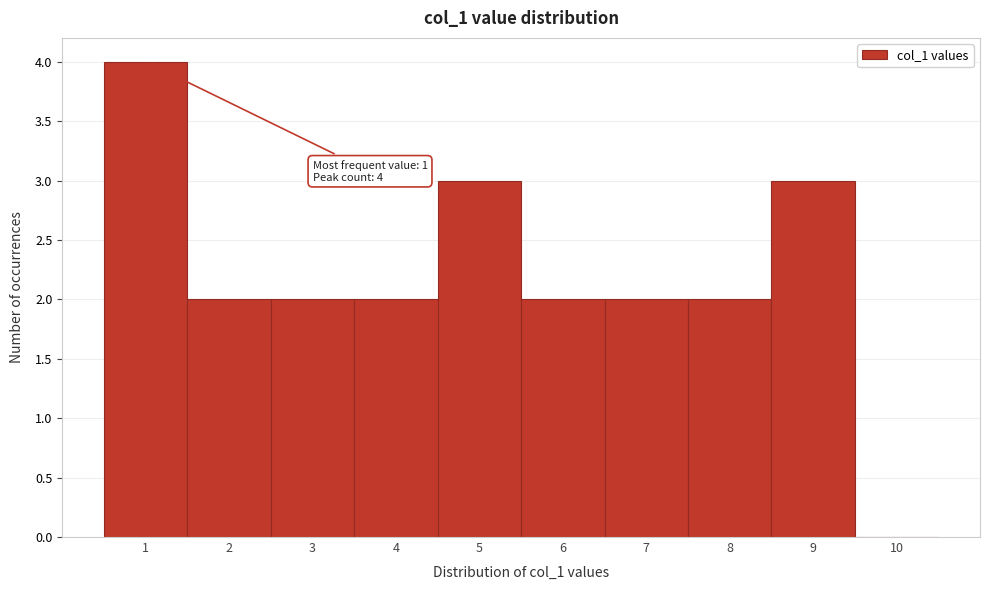

Reading left to right, what are all the values shown in this chart?

1=4	2=2	3=2	4=2	5=3	6=2	7=2	8=2	9=3	10=0